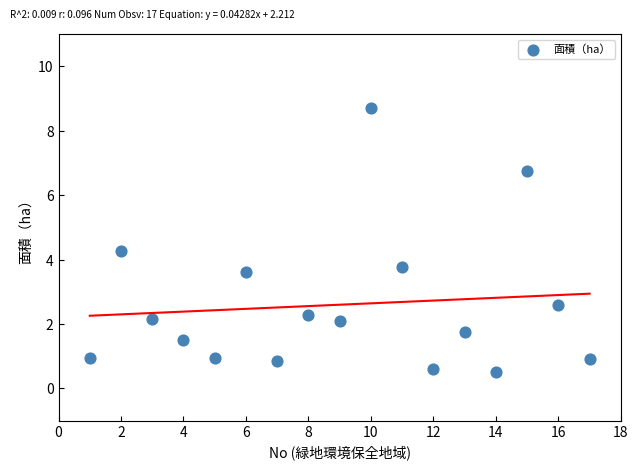

What is the range of X values (max minus min)?

16.0